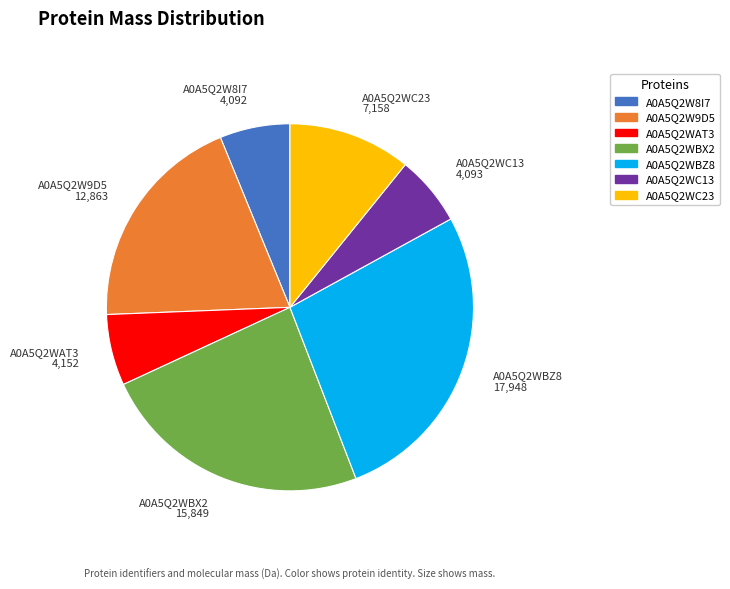

What is the largest slice in the pie chart?

A0A5Q2WBZ8